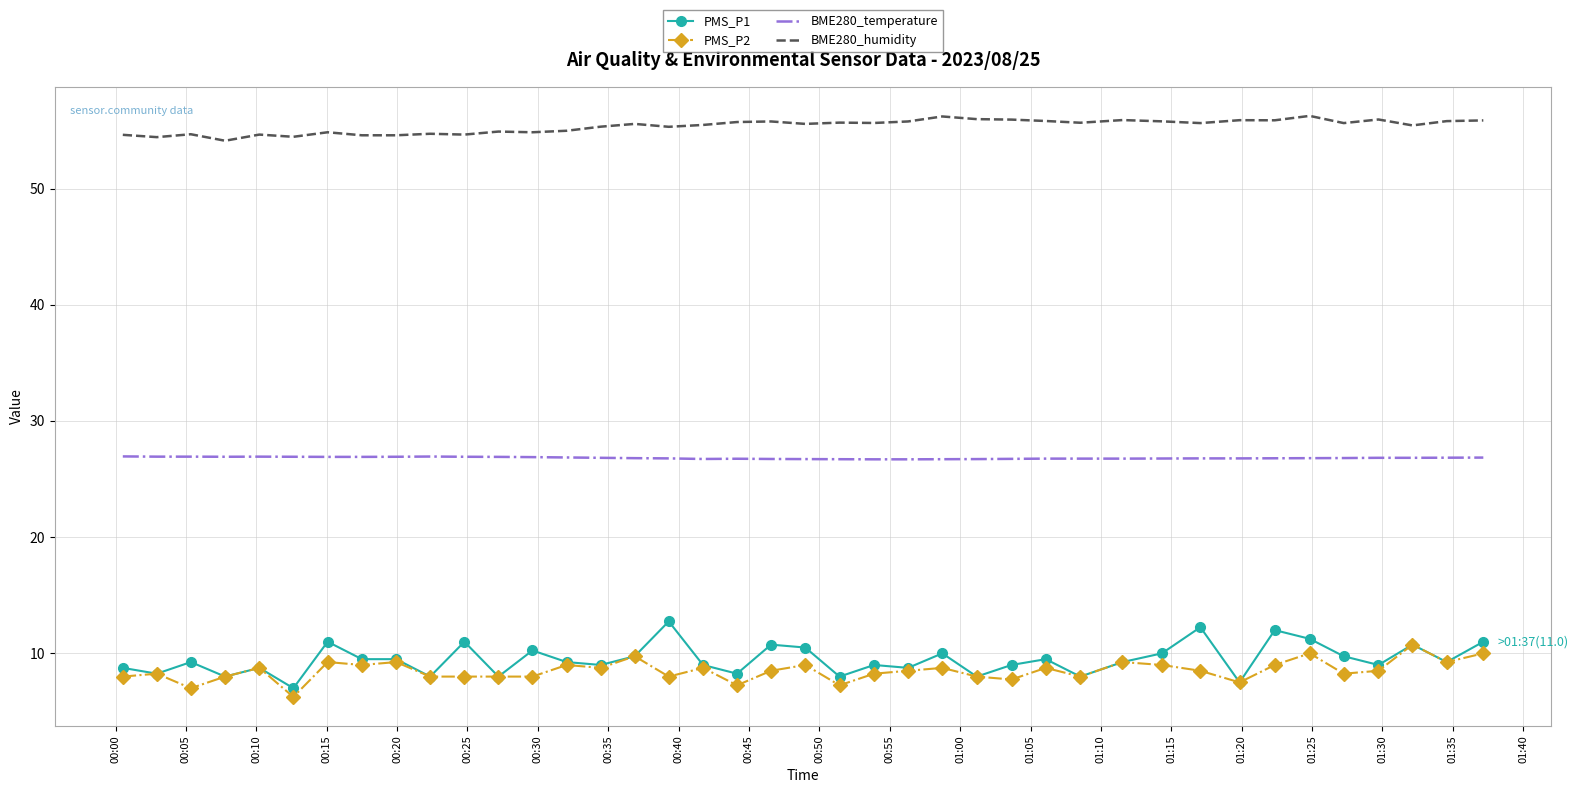

Which series has the largest total across all categories?

BME280_humidity